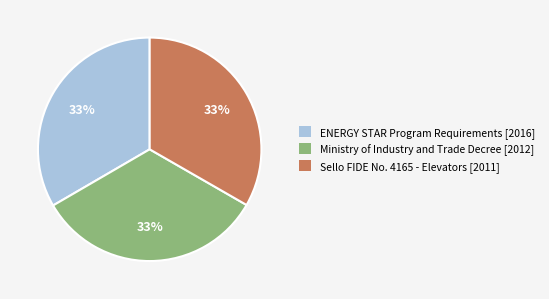

To the nearest percent, what is the average slice percentage?

33%